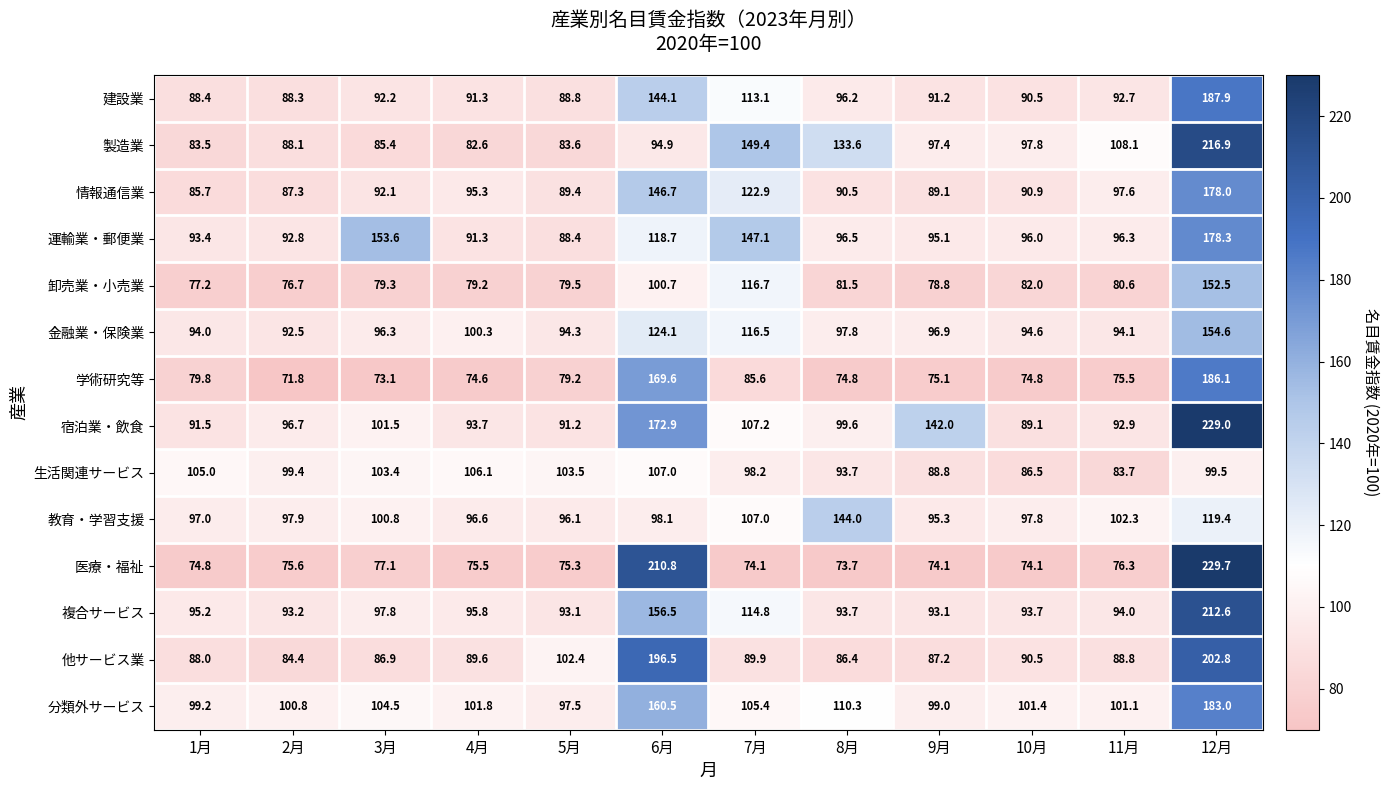

At 11月, list the series in order from smallest to largest.

学術研究等, 医療・福祉, 卸売業・小売業, 生活関連サービス, 他サービス業, 建設業, 宿泊業・飲食, 複合サービス, 金融業・保険業, 運輸業・郵便業, 情報通信業, 分類外サービス, 教育・学習支援, 製造業